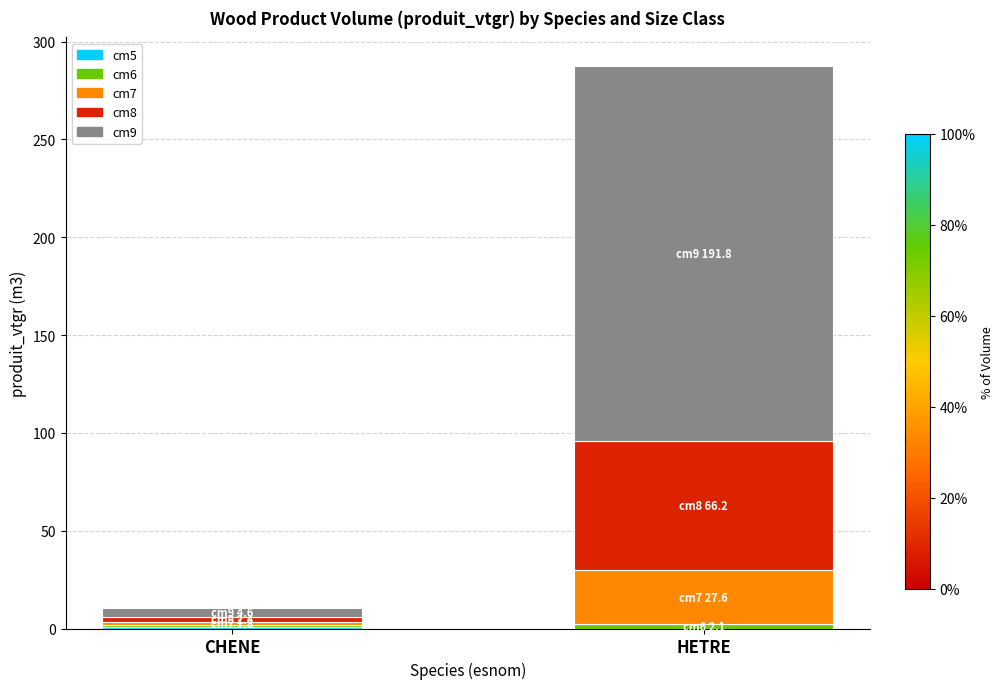

At which category is the sum across all series the highest?

HETRE